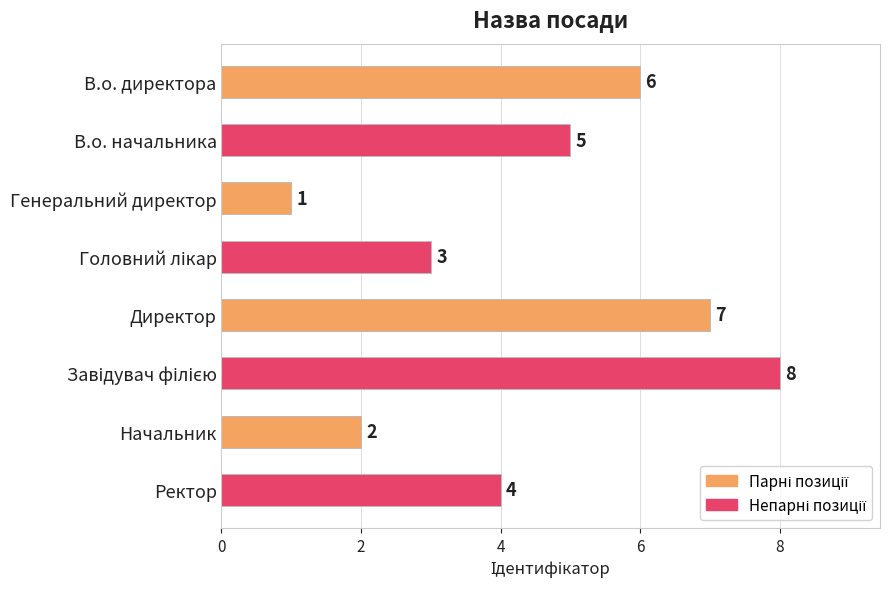

Which label corresponds to the smallest value in the chart?

Генеральний директор